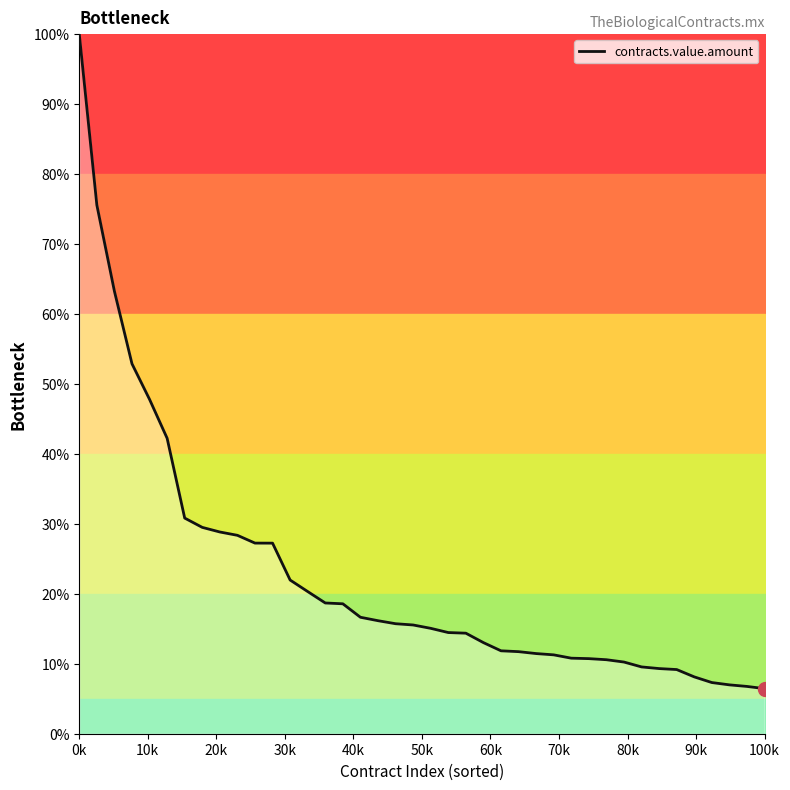

How many categories are shown in the chart?

40